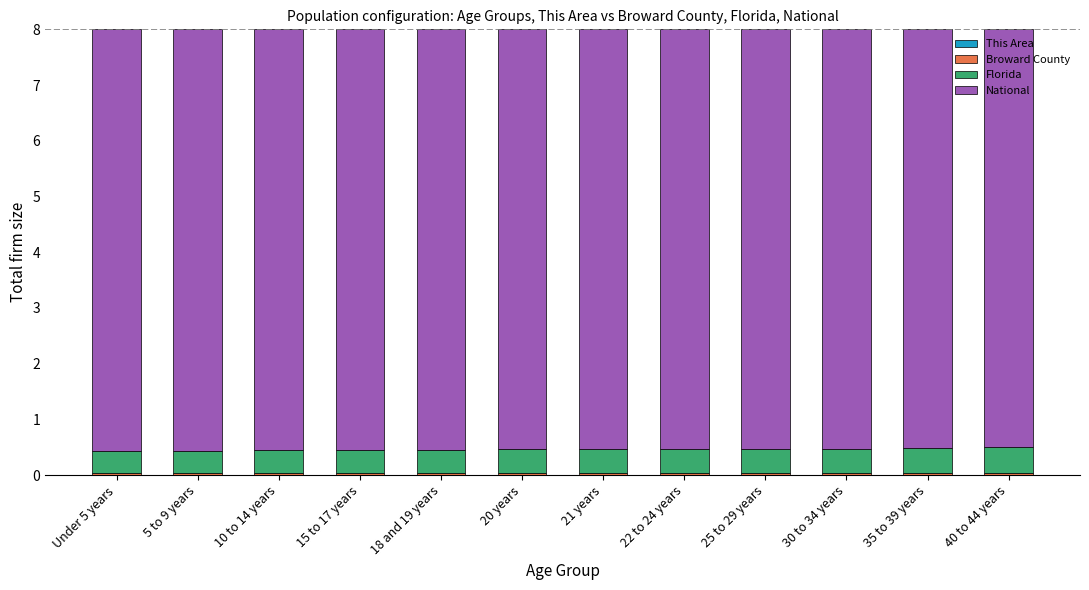

Are the bars grouped side by side (vs. stacked)?

No